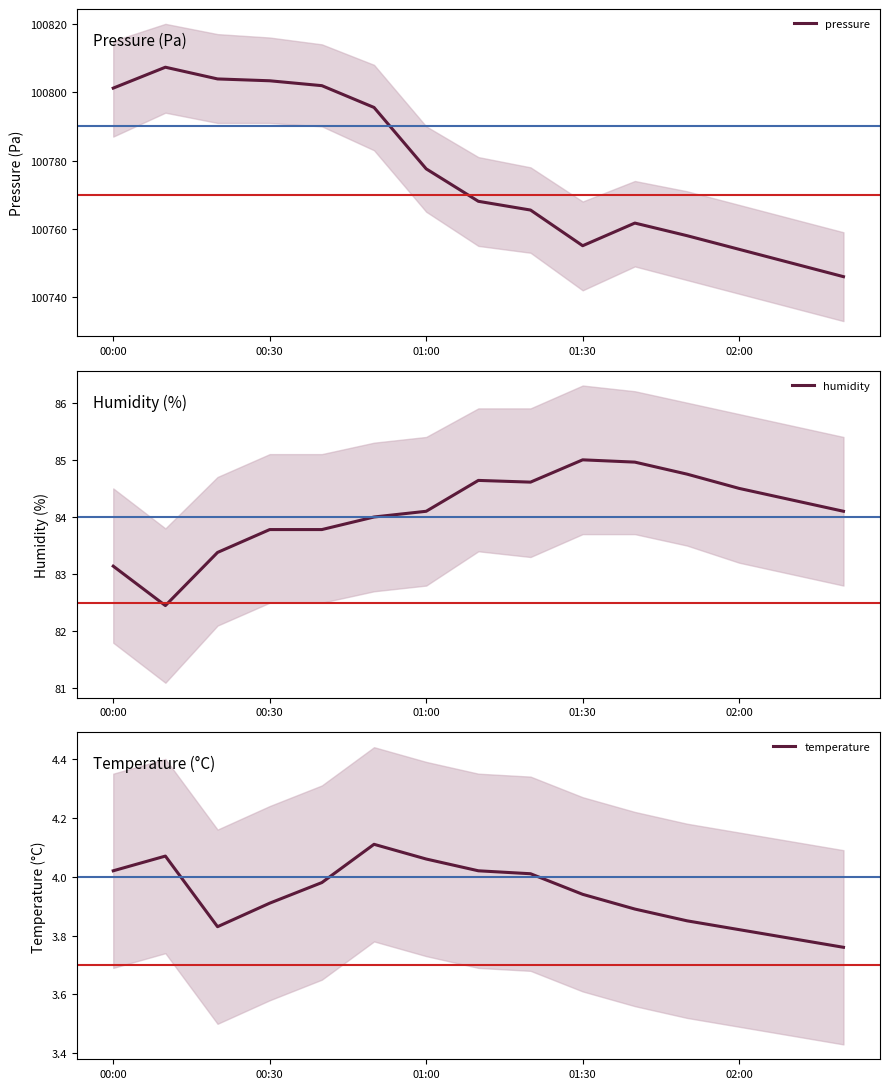

Rank the series at 00:00 from highest to lowest value.

pressure, humidity, temperature